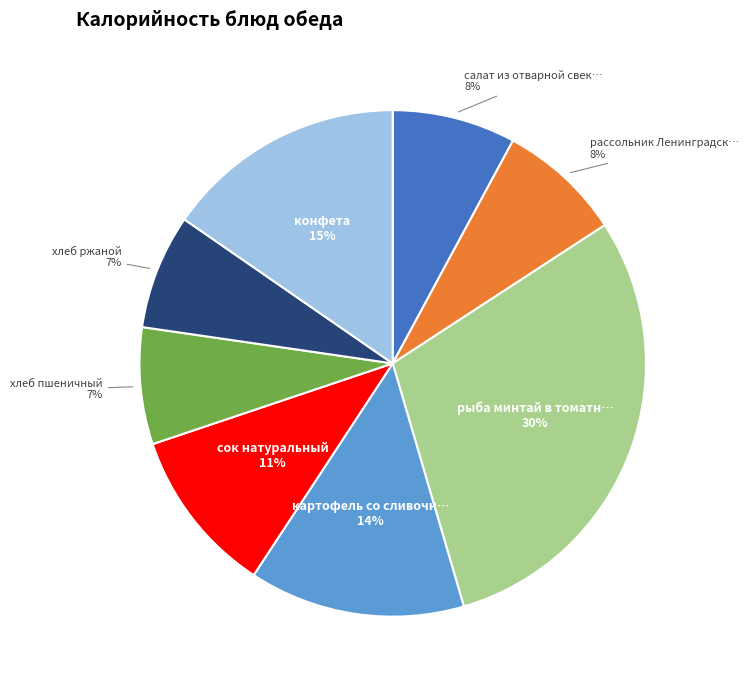

To the nearest percent, what is the average slice percentage?

12%